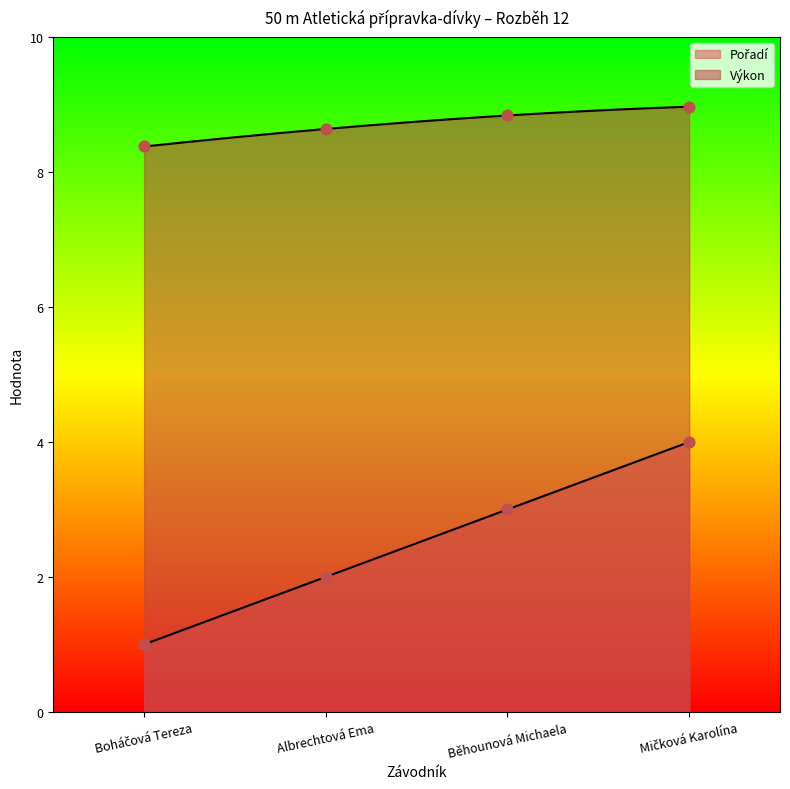

Which series reaches the maximum Y coordinate?

Výkon